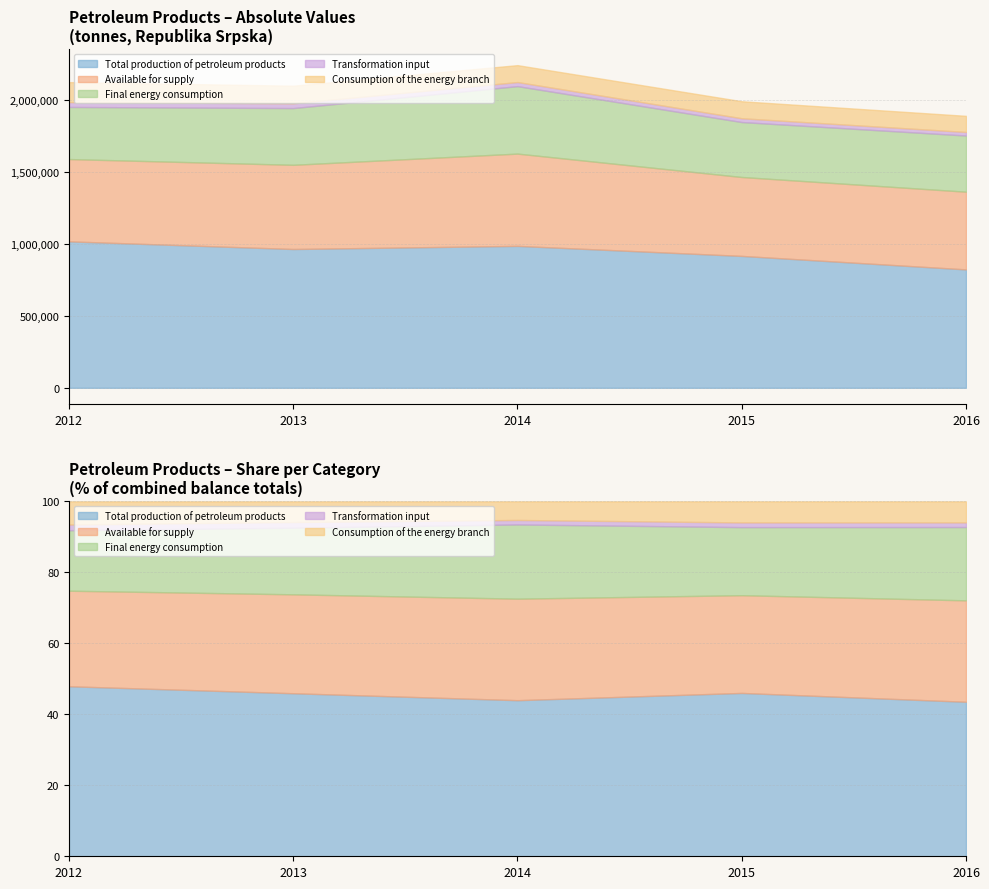

The Total production of petroleum products series shows 247155 at 2014. True or false?

False